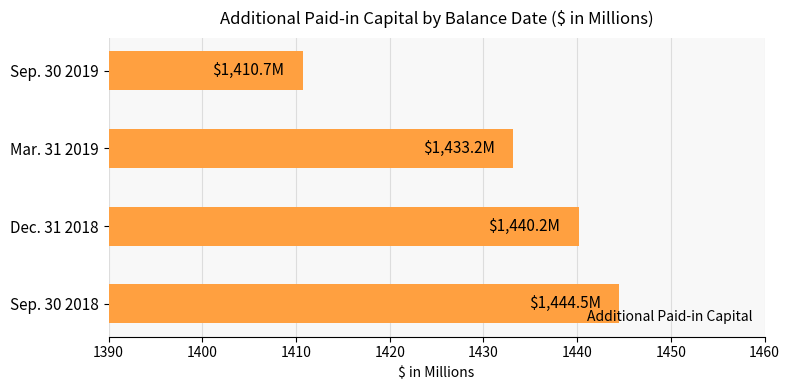

Between Dec. 31 2018 and Sep. 30 2018, which is larger?

Sep. 30 2018